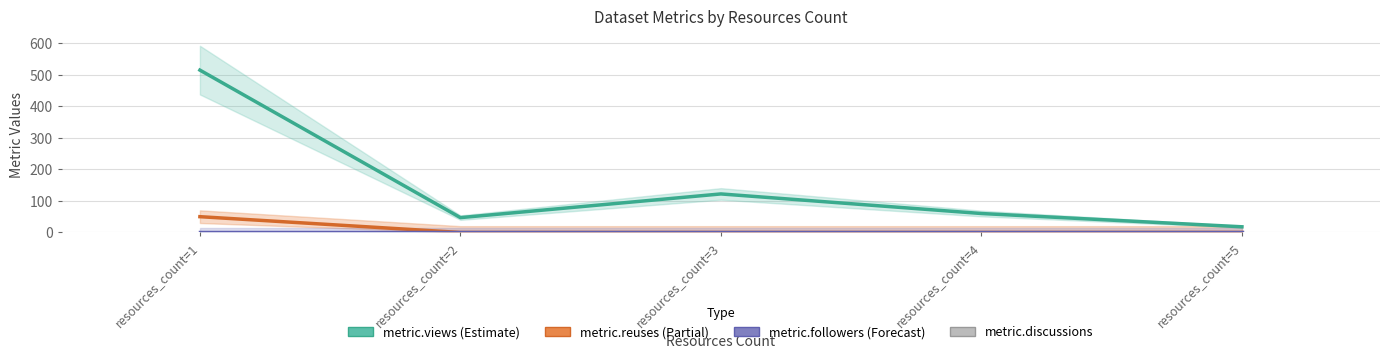

Does the chart contain stacked bars?

No